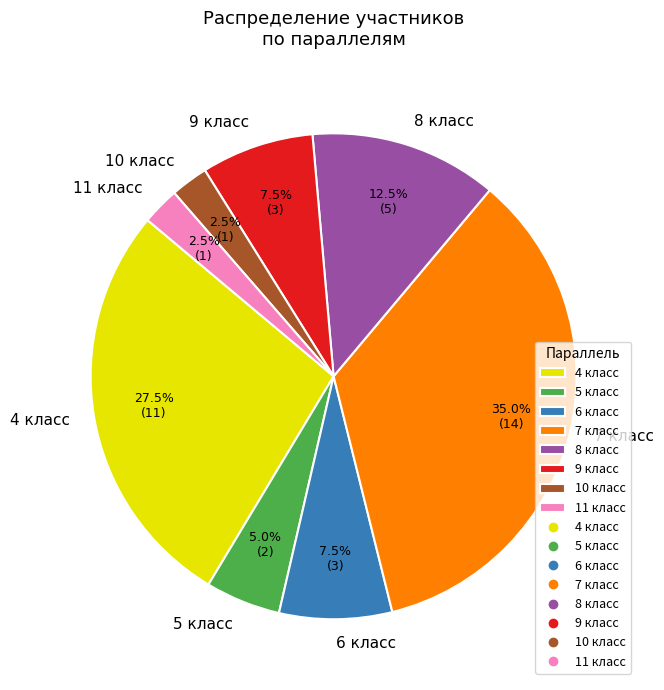

Approximately how many times larger is the value at 7 класс compared to 11 класс?

14.0